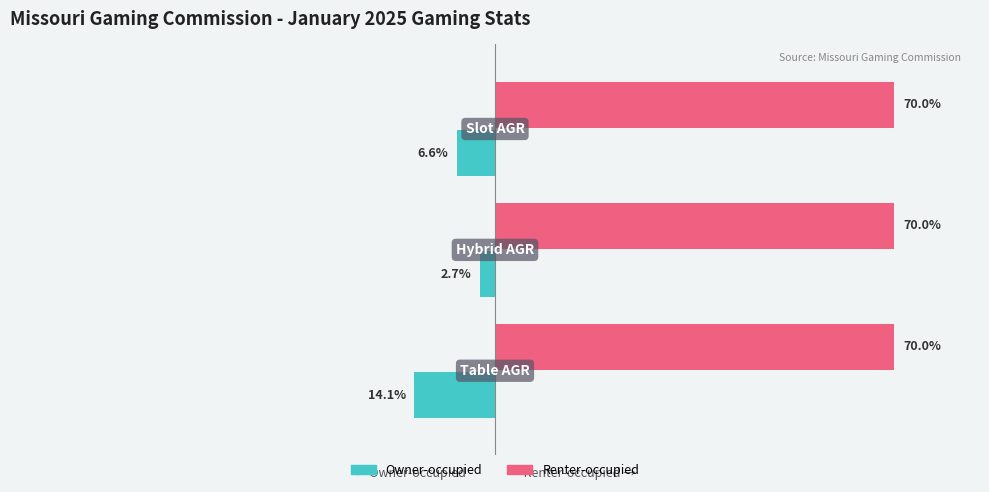

Rank the series by their maximum value, from highest to lowest.

Renter-occupied, Owner-occupied